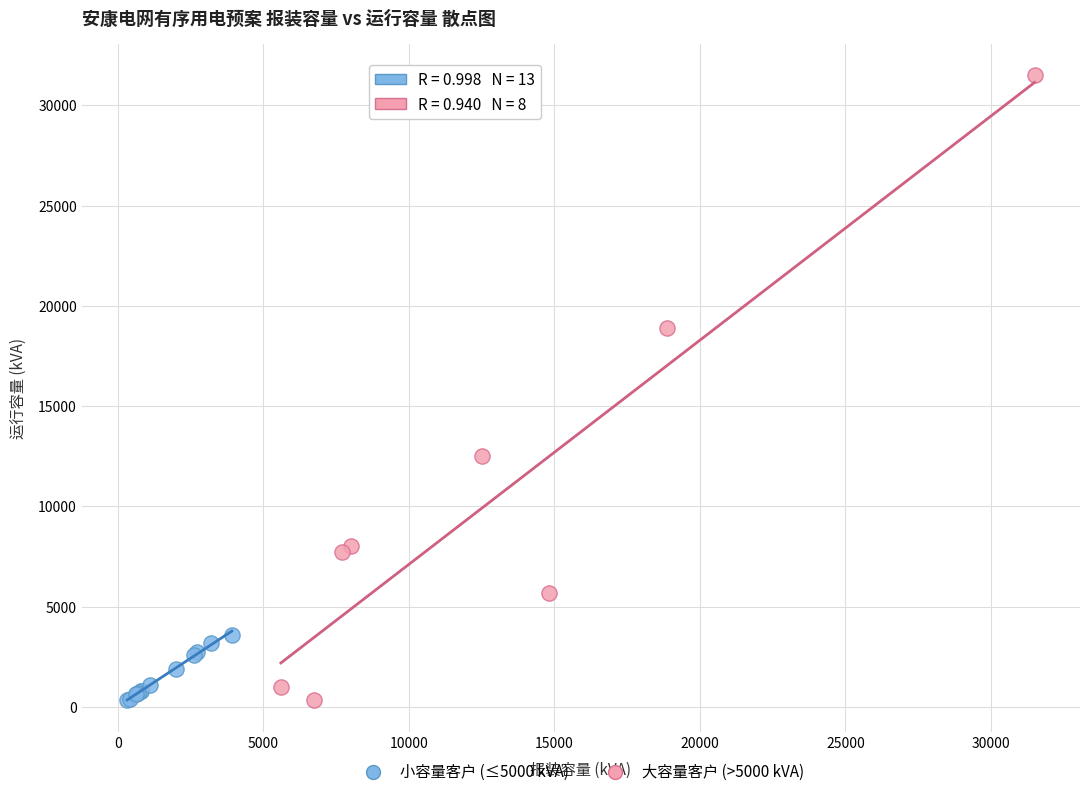

What are all the series names shown in the legend?

小容量客户 (≤5000 kVA), 大容量客户 (>5000 kVA)